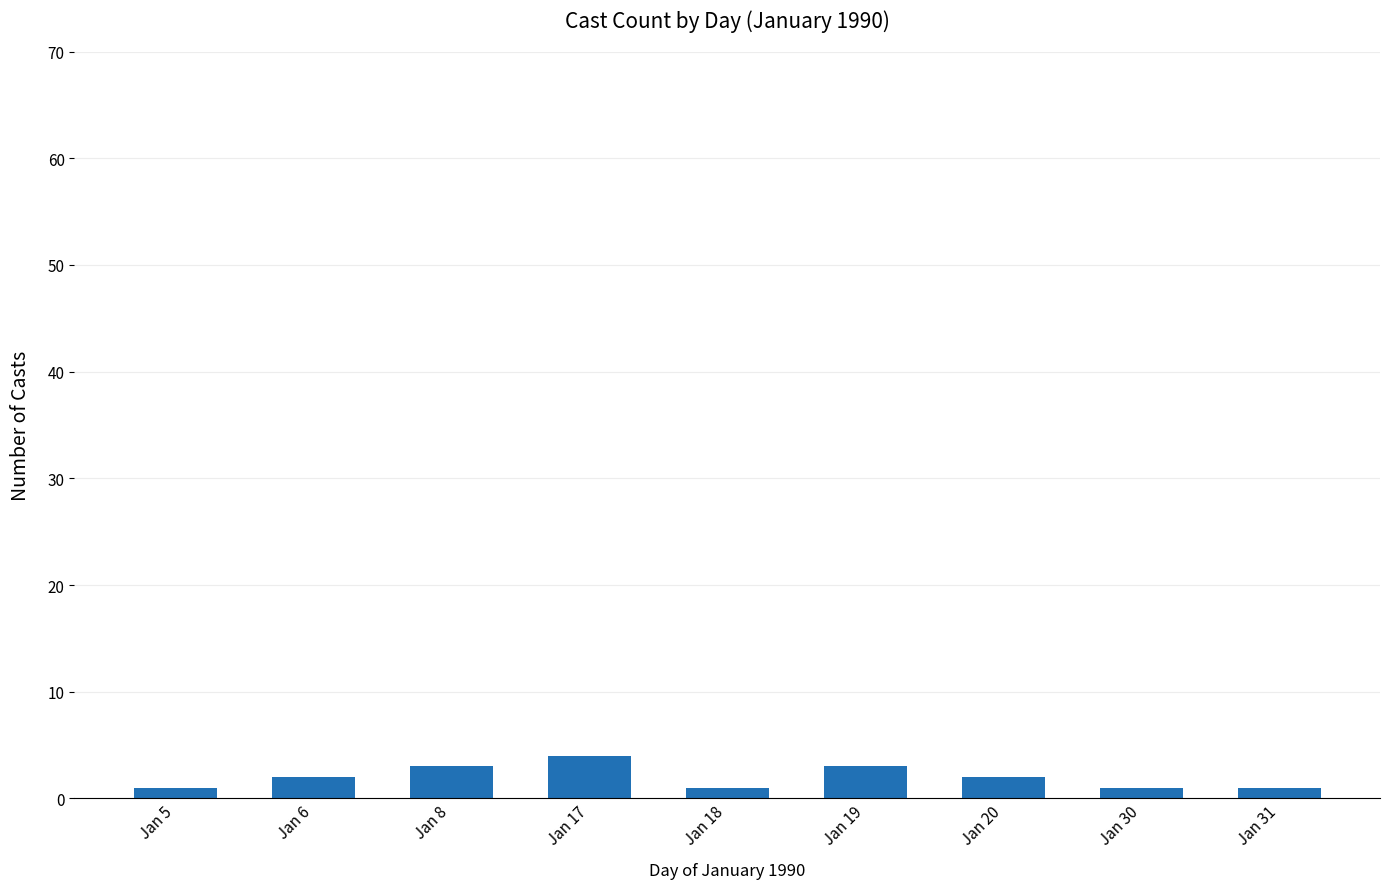

Reading left to right, transcribe all the data shown in this chart.

Jan 5=1	Jan 6=2	Jan 8=3	Jan 17=4	Jan 18=1	Jan 19=3	Jan 20=2	Jan 30=1	Jan 31=1